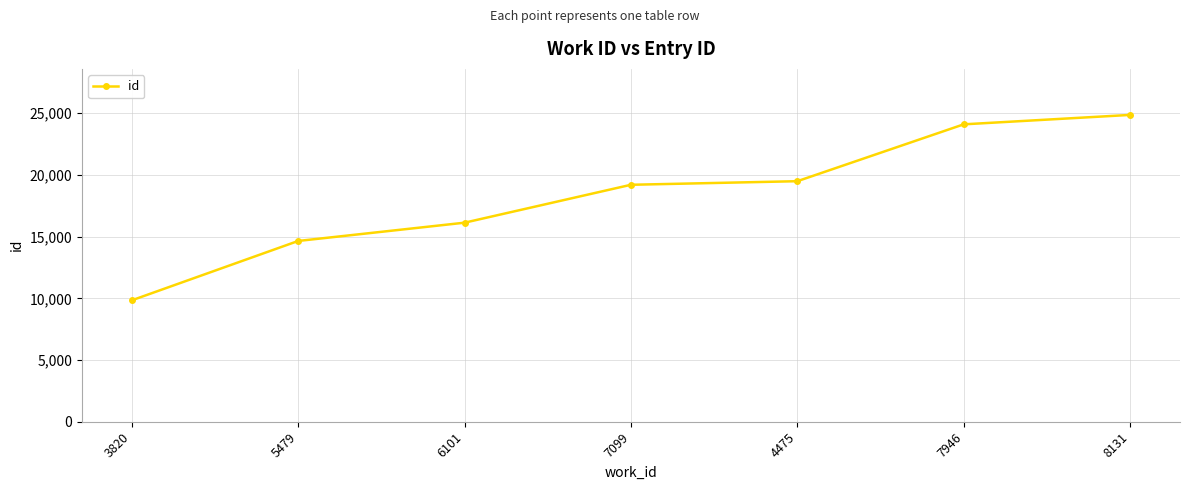

At which label is the value closest to 17352?

6101